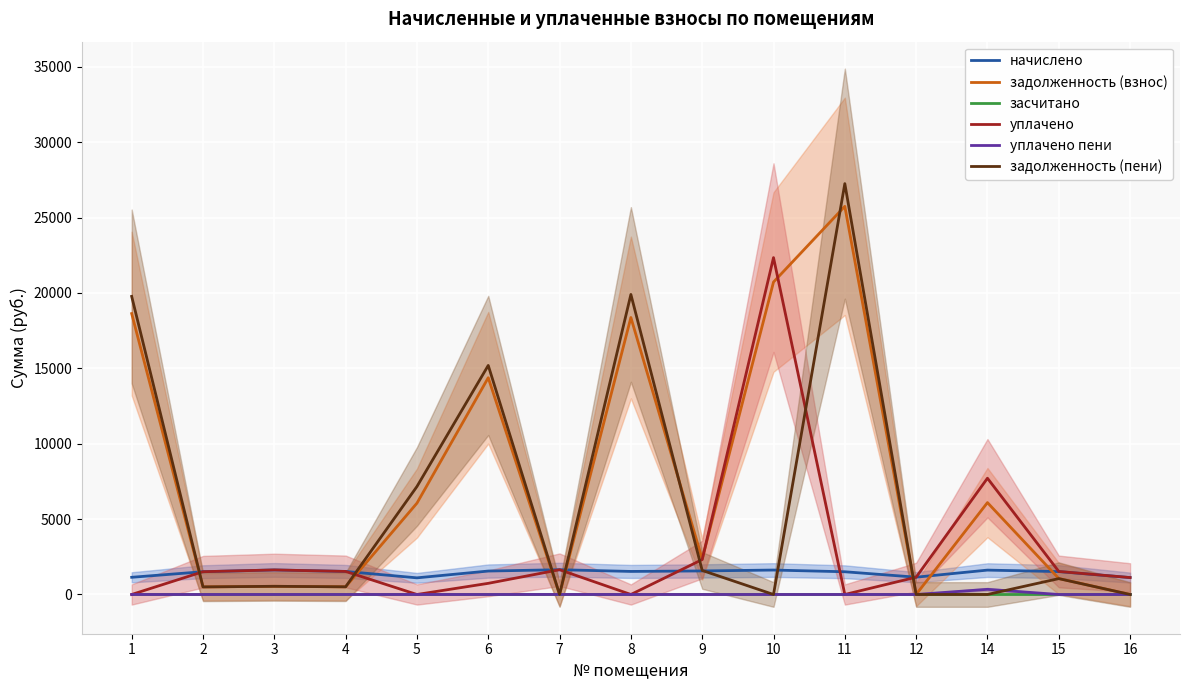

What are all the series names shown in the legend?

начислено, задолженность (взнос), засчитано, уплачено, уплачено пени, задолженность (пени)